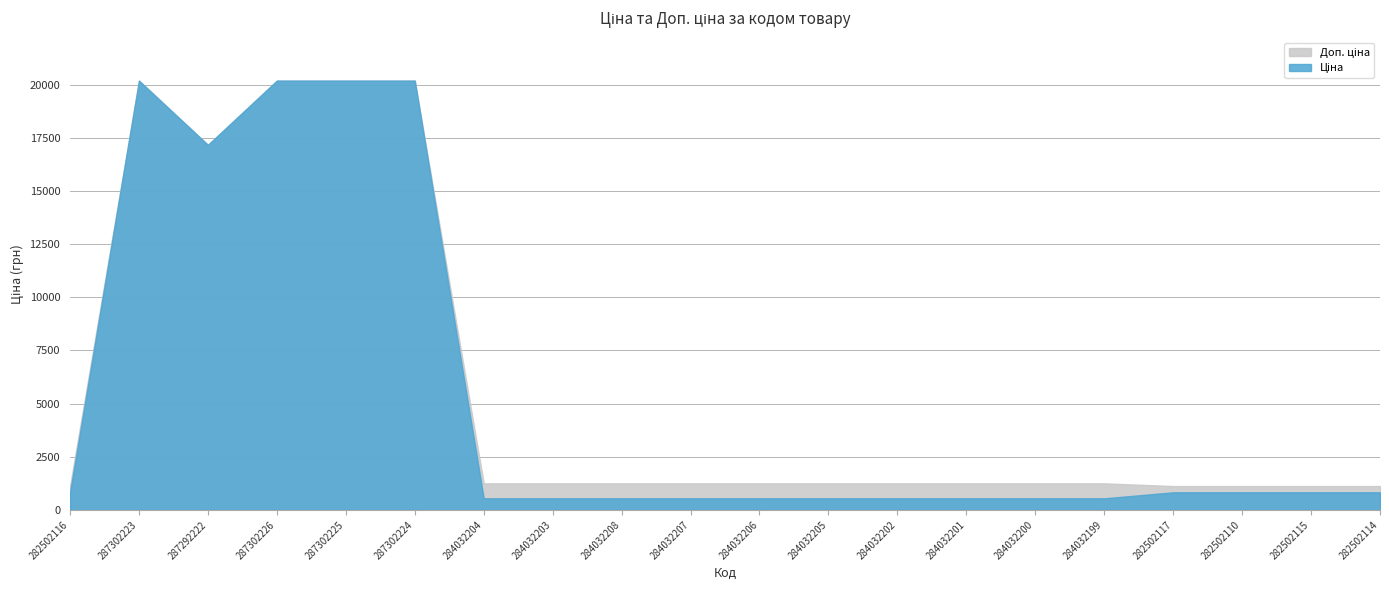

The Доп. ціна series shows 584.0 at 284032208. True or false?

False